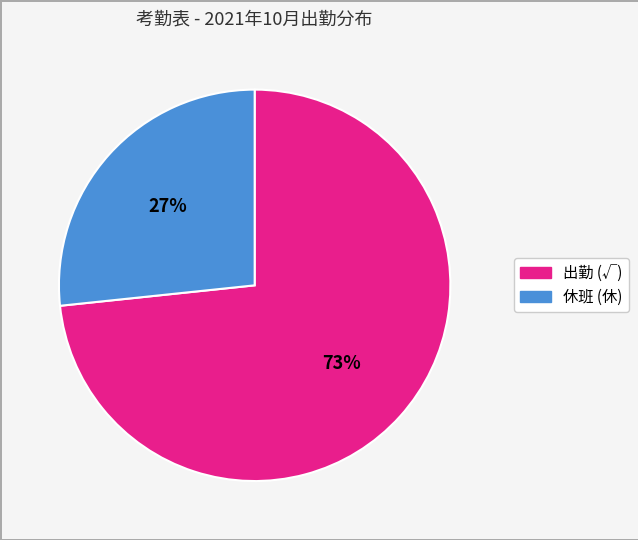

The 出勤 (√) slice represents 73% of the pie. True or false?

True